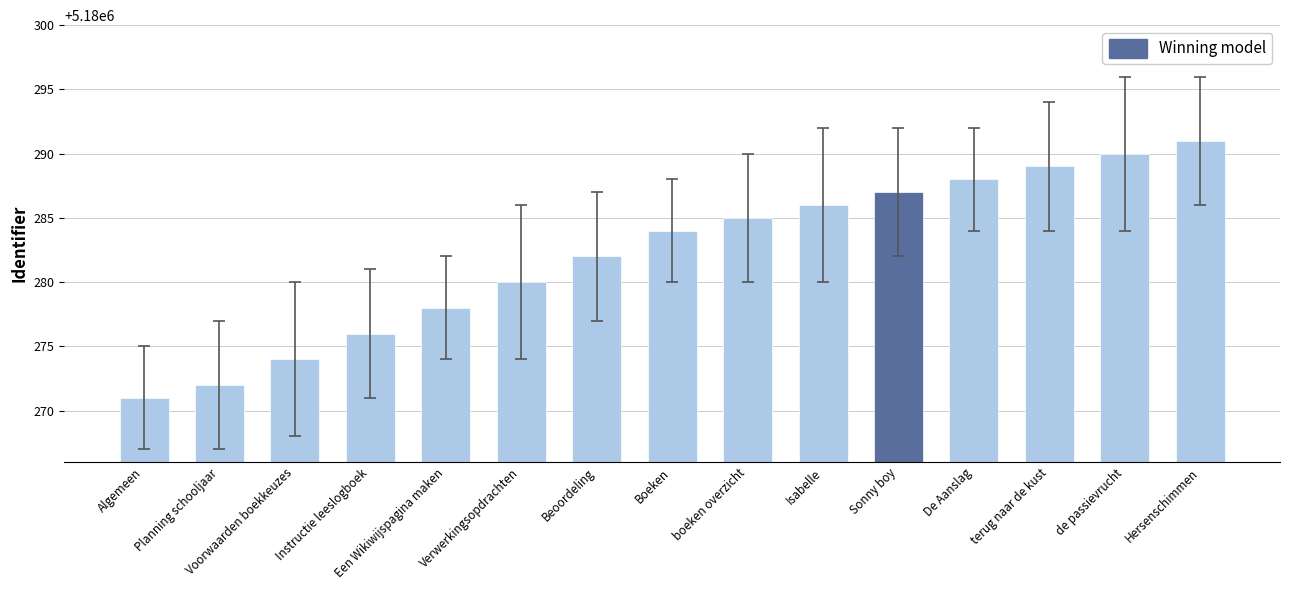

True or false: the data shows 5180272 at Planning schooljaar.

True